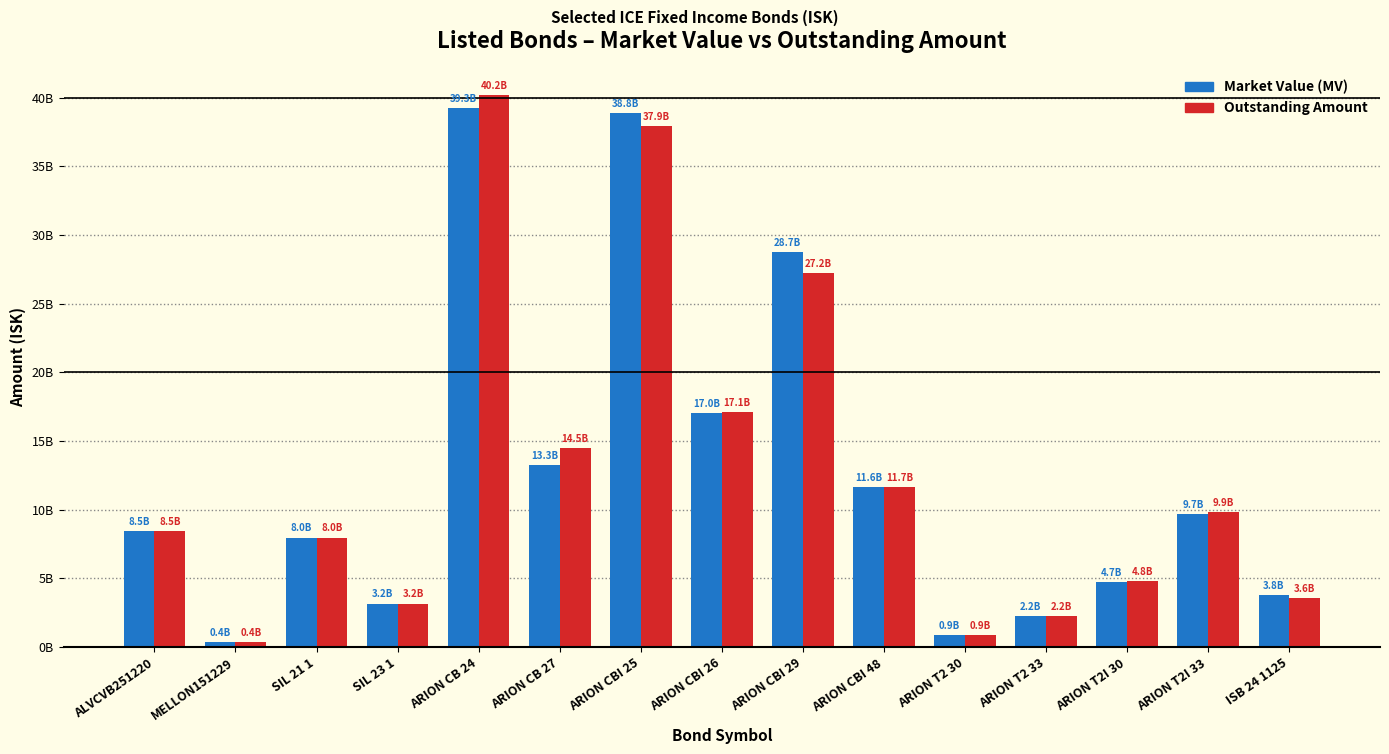

Does the chart contain any negative values?

No